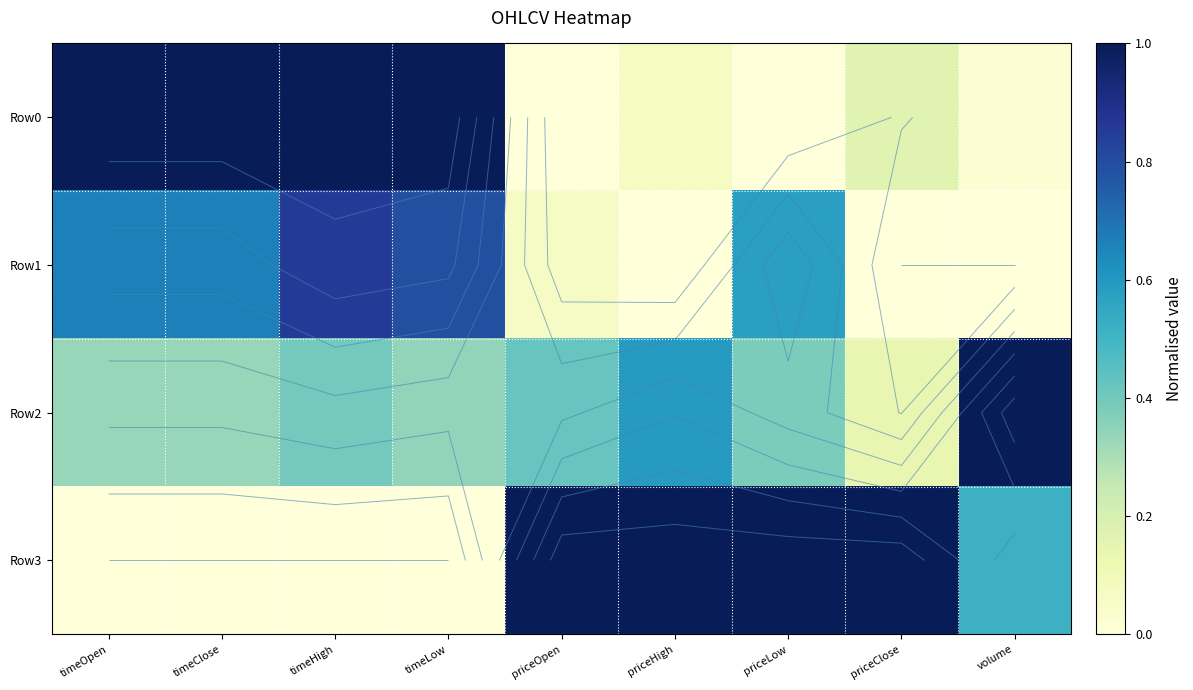

How many series are shown in this chart?

4